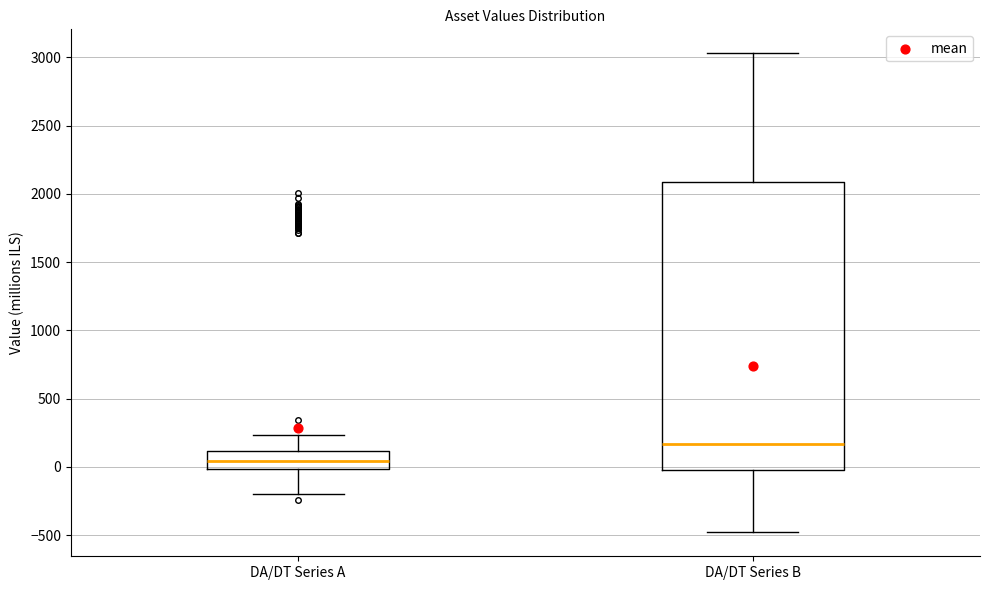

Reading left to right, read every box against the y-axis: the position of its median line, the range the box covers, and the ends of its whiskers. The values are not printed on the chart, so give them approximately, as read against the axis.

DA/DT Series A: median 50, box 0 to 100, whiskers -200 to 250
DA/DT Series B: median 150, box 0 to 2100, whiskers -500 to 3050